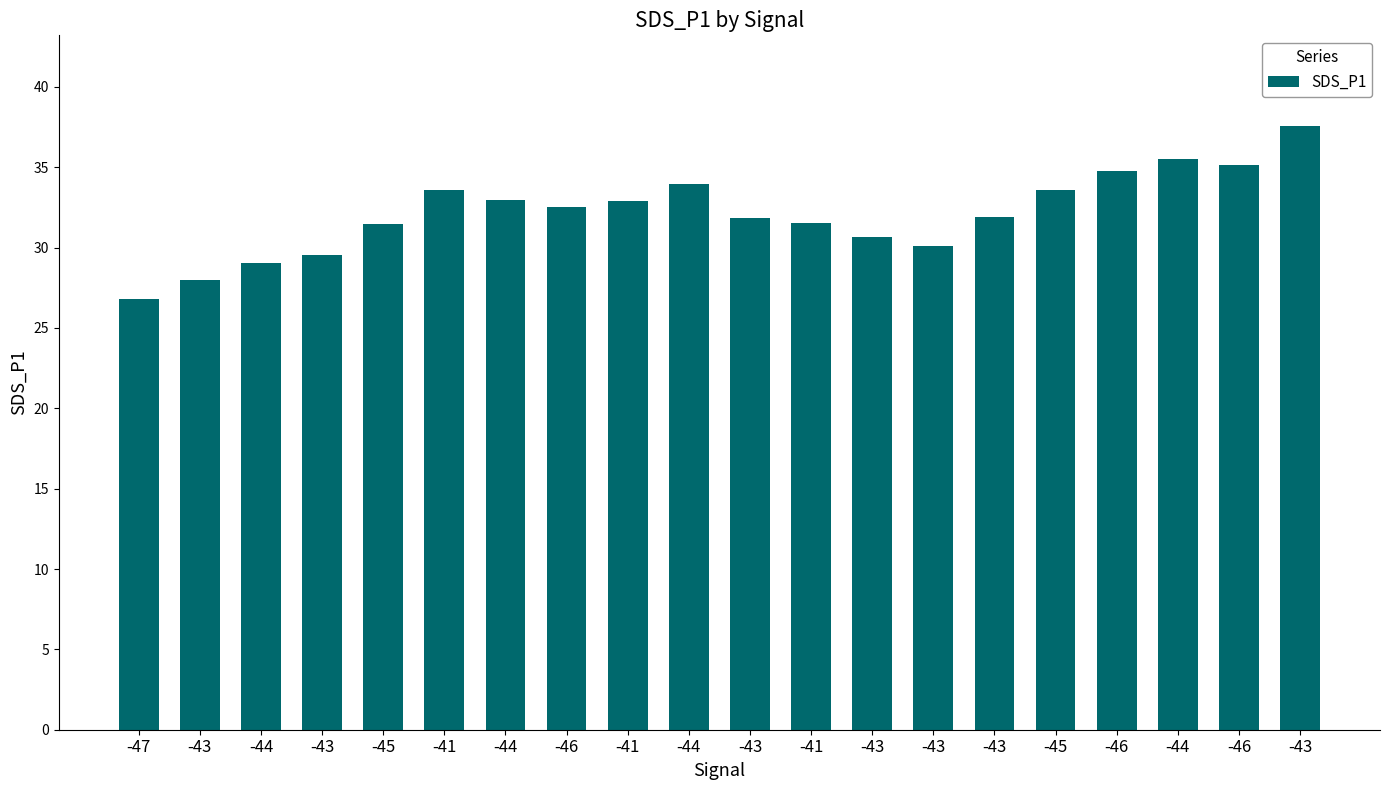

Are the bars horizontal?

No